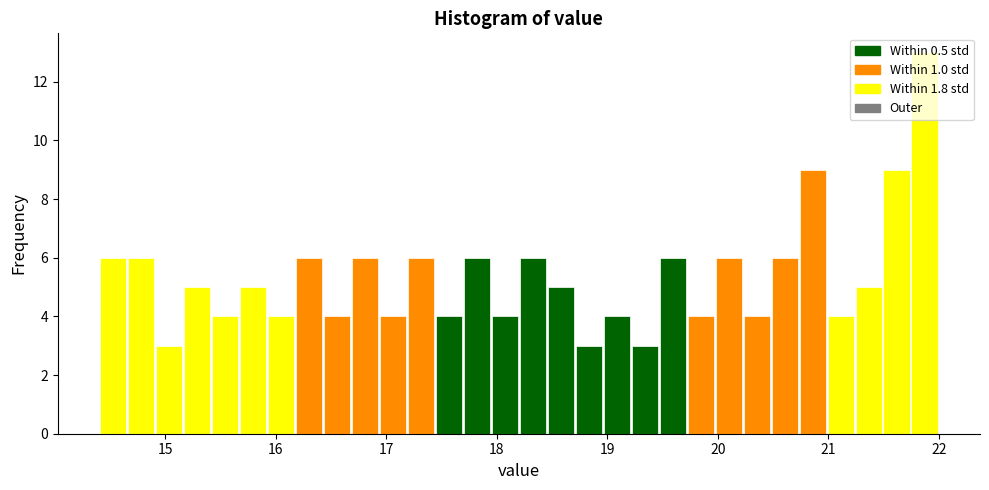

Read against the x-axis, roughly where is the centre of the tallest bar?

21.9